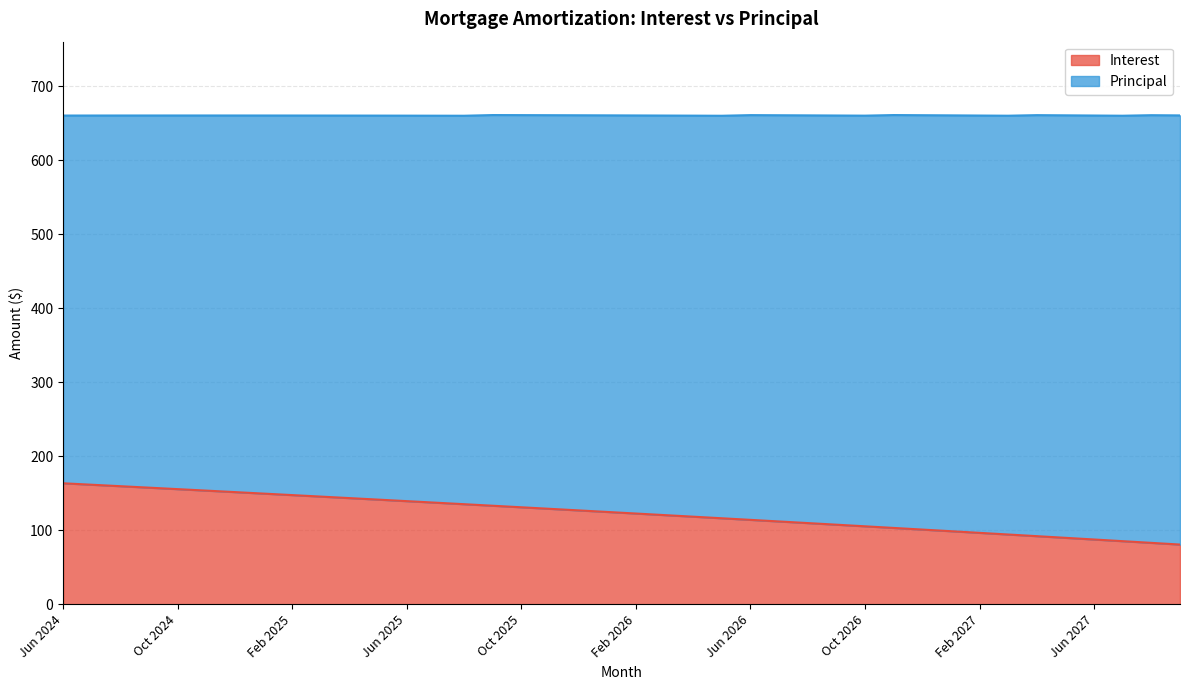

At which category does the chart reach its minimum across all series?

Sep 2027